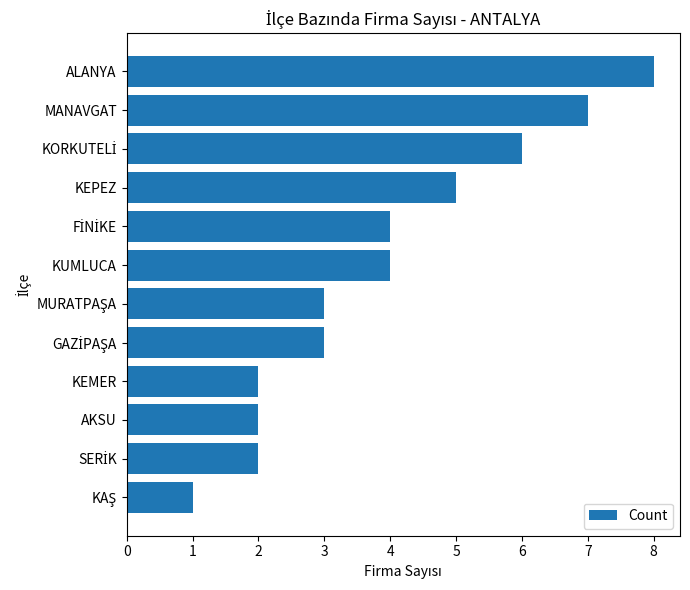

Count the number of data series in this chart.

1